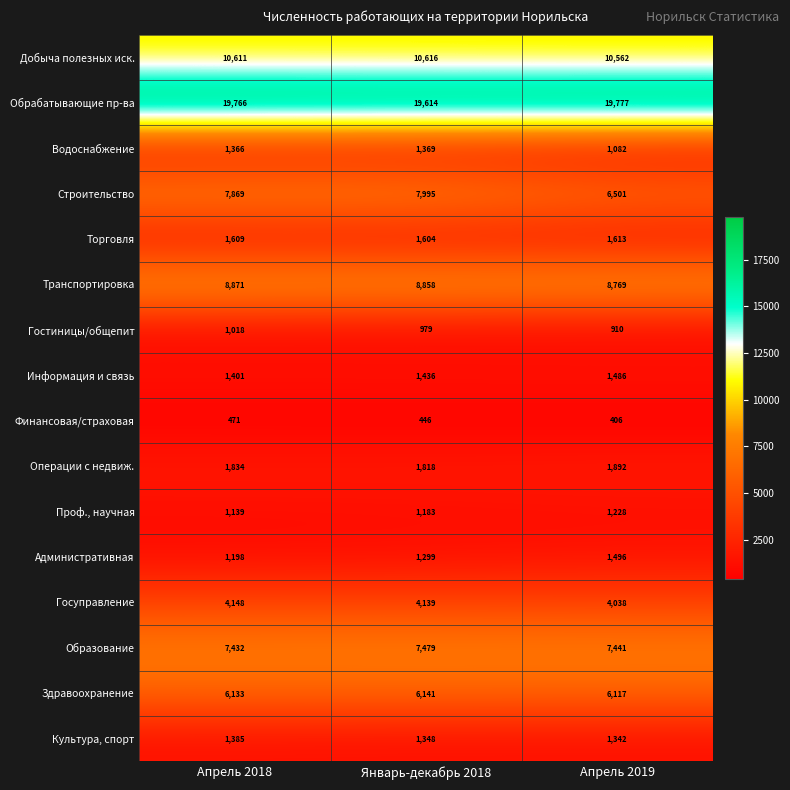

Which series changed the most between Апрель 2018 and Январь-декабрь 2018?

Обрабатывающие пр-ва